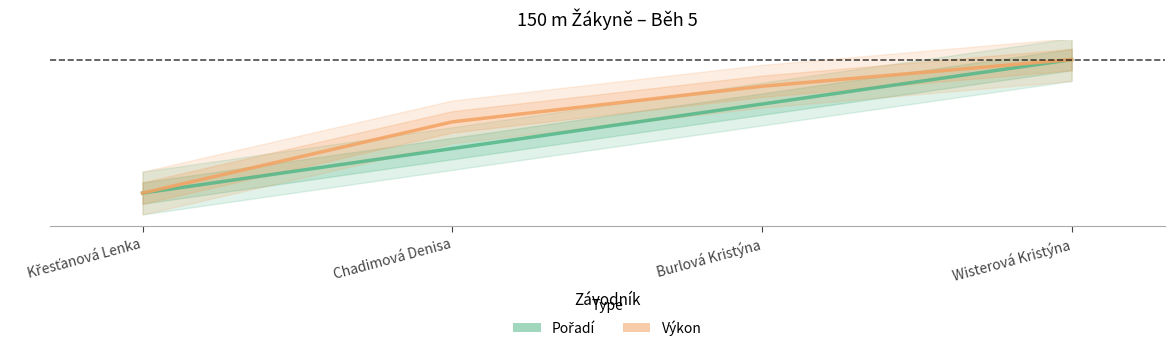

How many values in Výkon are above zero?

3